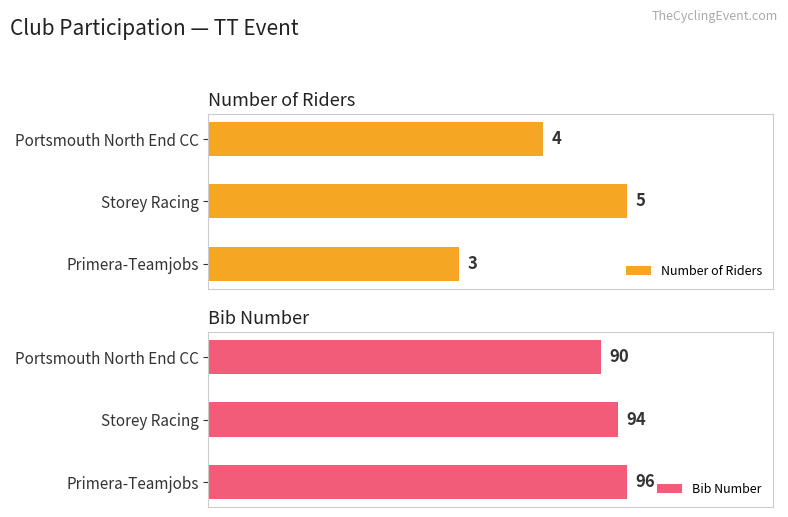

Which series has the largest range (max minus min)?

Bib Number